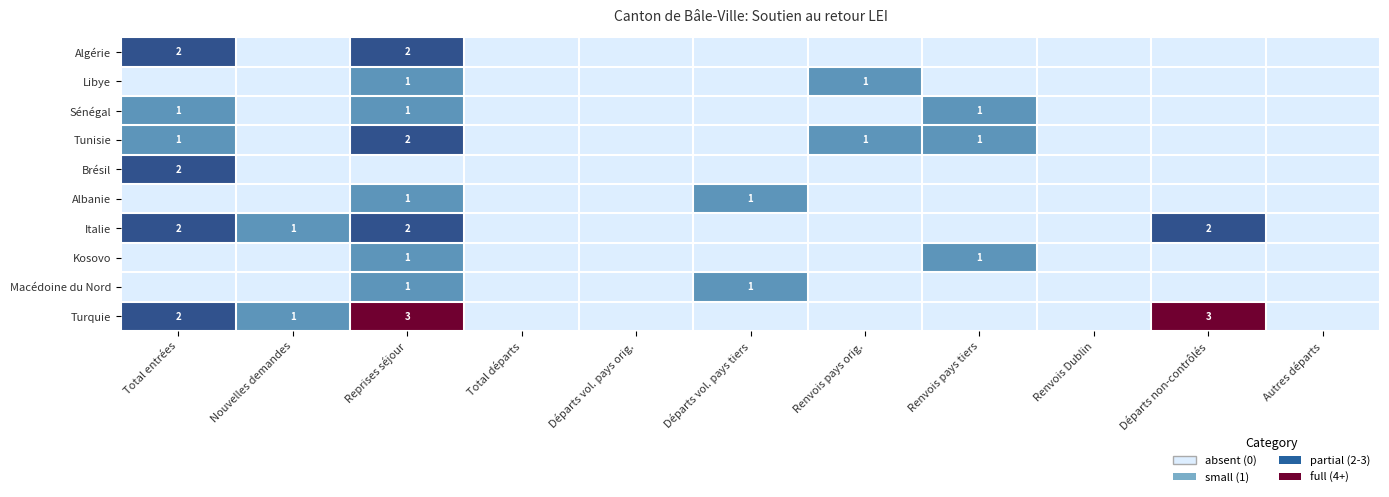

What is the sum of the Turquie values at Nouvelles demandes and Départs non-contrôlés?

4